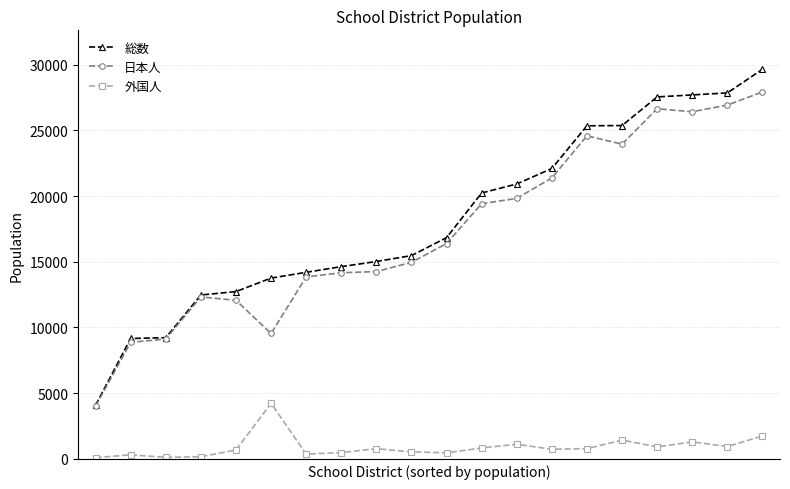

Does the chart have visible grid lines?

Yes